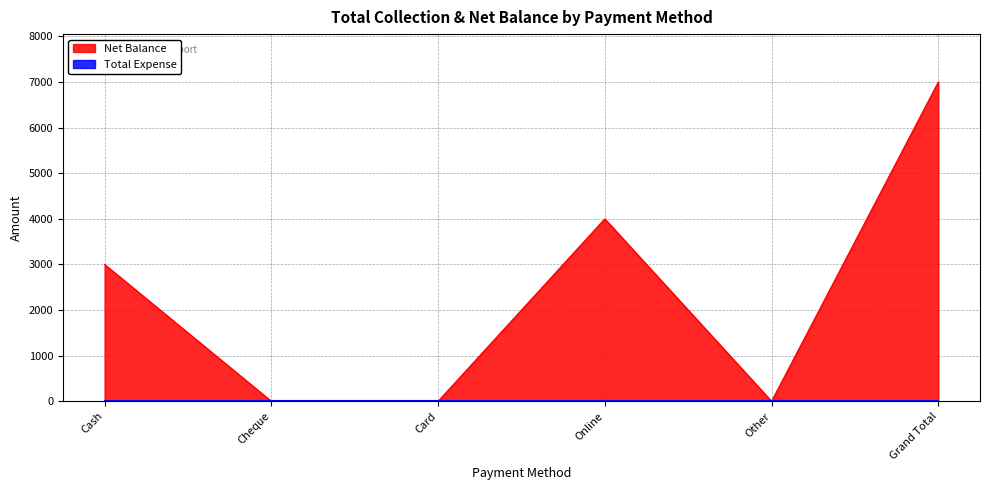

Where is the first local minimum?

Other